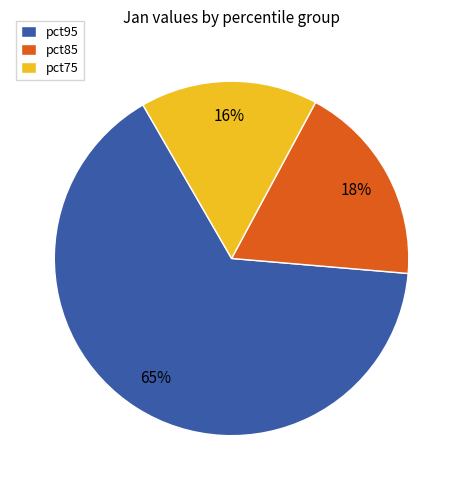

To the nearest percent, what is the average slice percentage?

33%